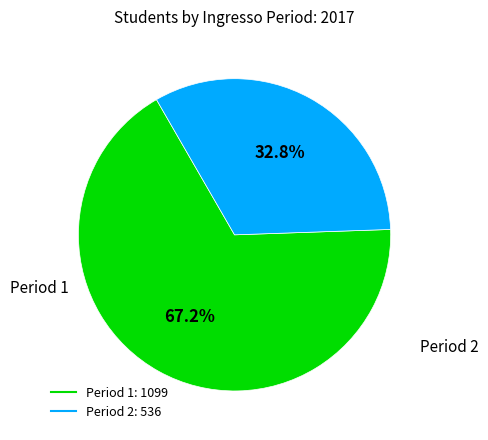

Is there any slice that represents more than half of the pie?

Yes